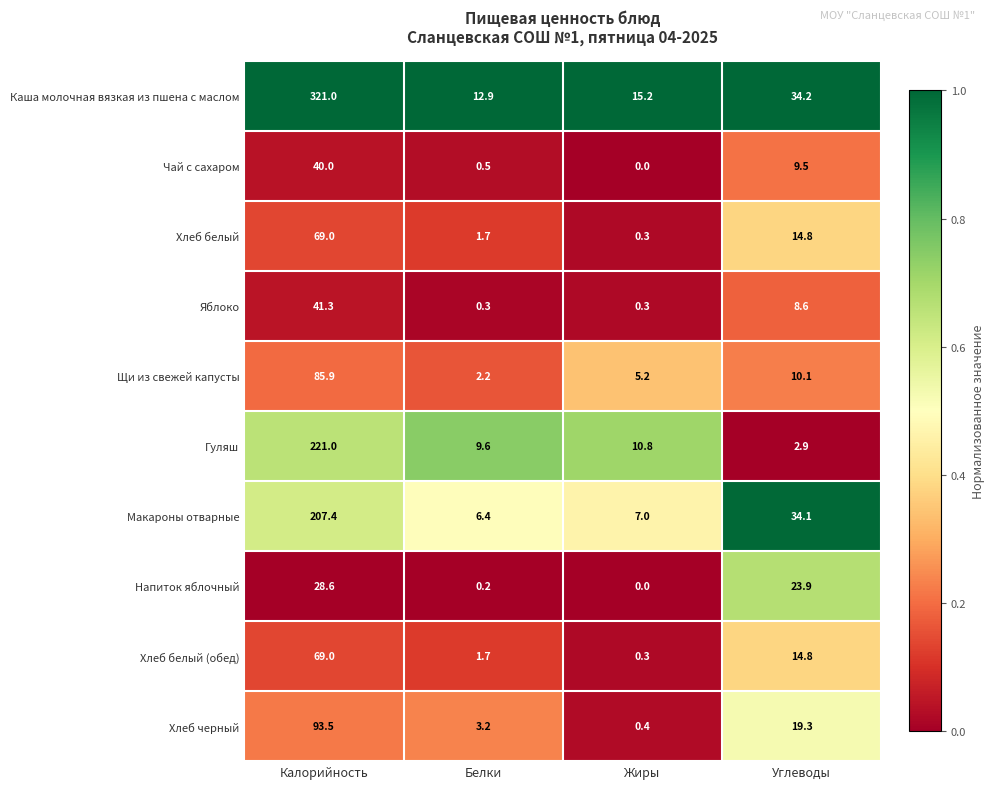

What is the sum of the Чай с сахаром values at Белки and Жиры?

0.5